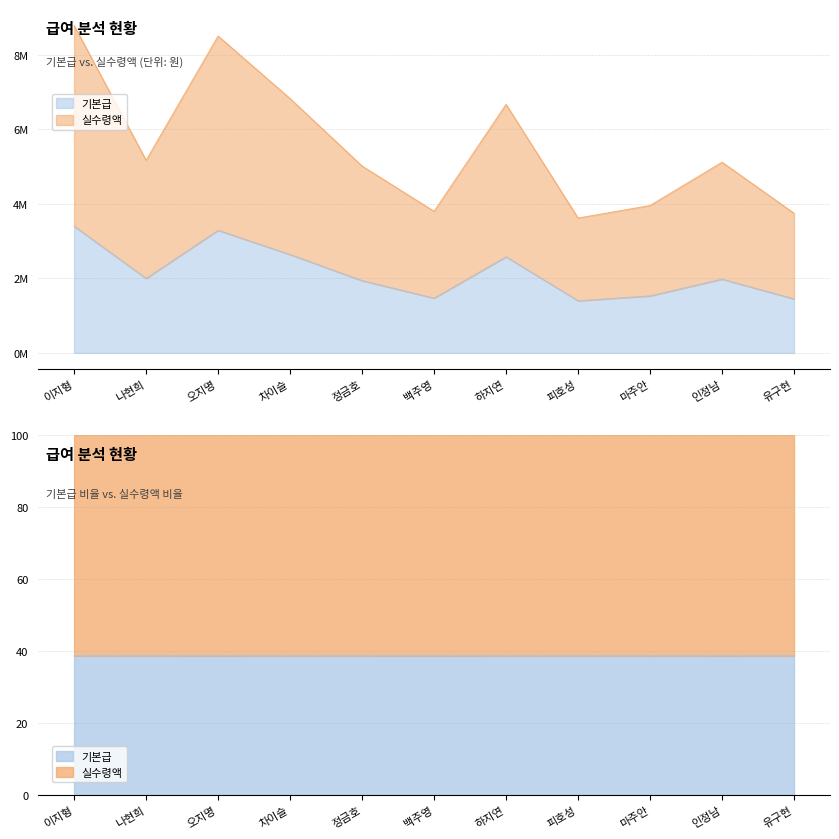

Where is 실수령액 nearest to the value 6202000?

하지연